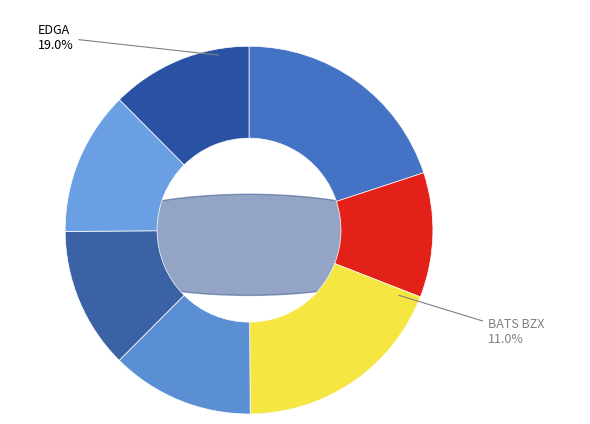

How much of the chart is everything except NYSE Arca?

87.3%